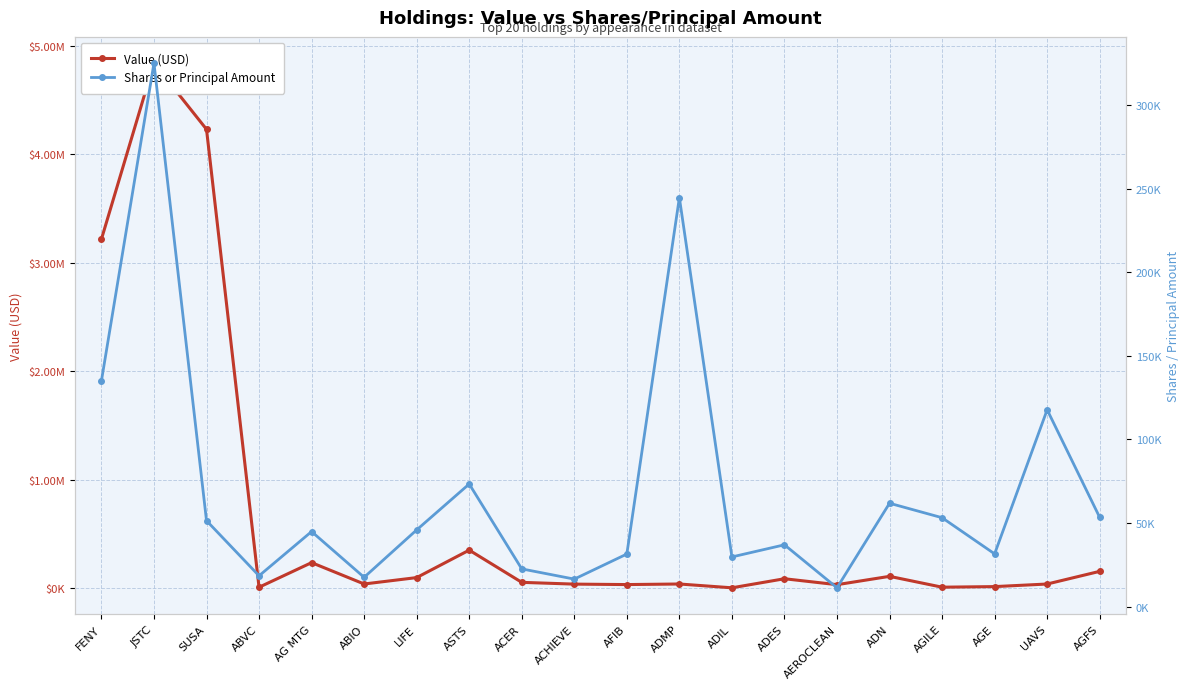

Where is the first local minimum for Value (USD)?

ABVC